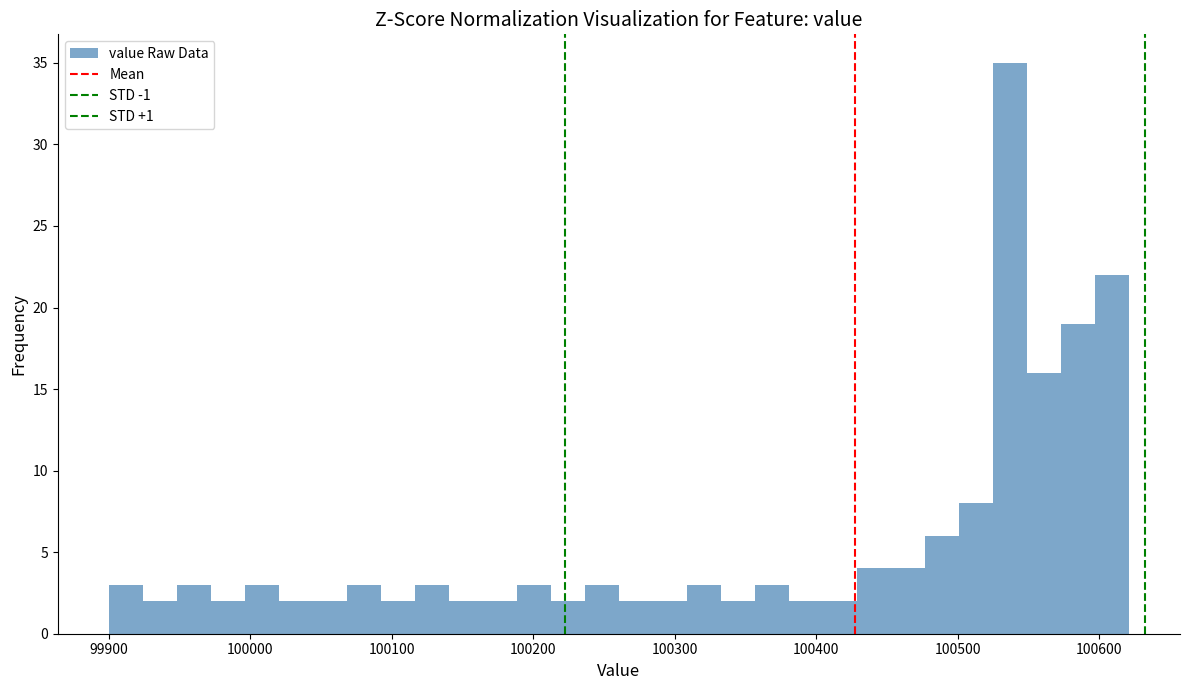

Around what value on the x-axis is the tallest bar? Give the approximate position of its centre, as read against the axis.

100540